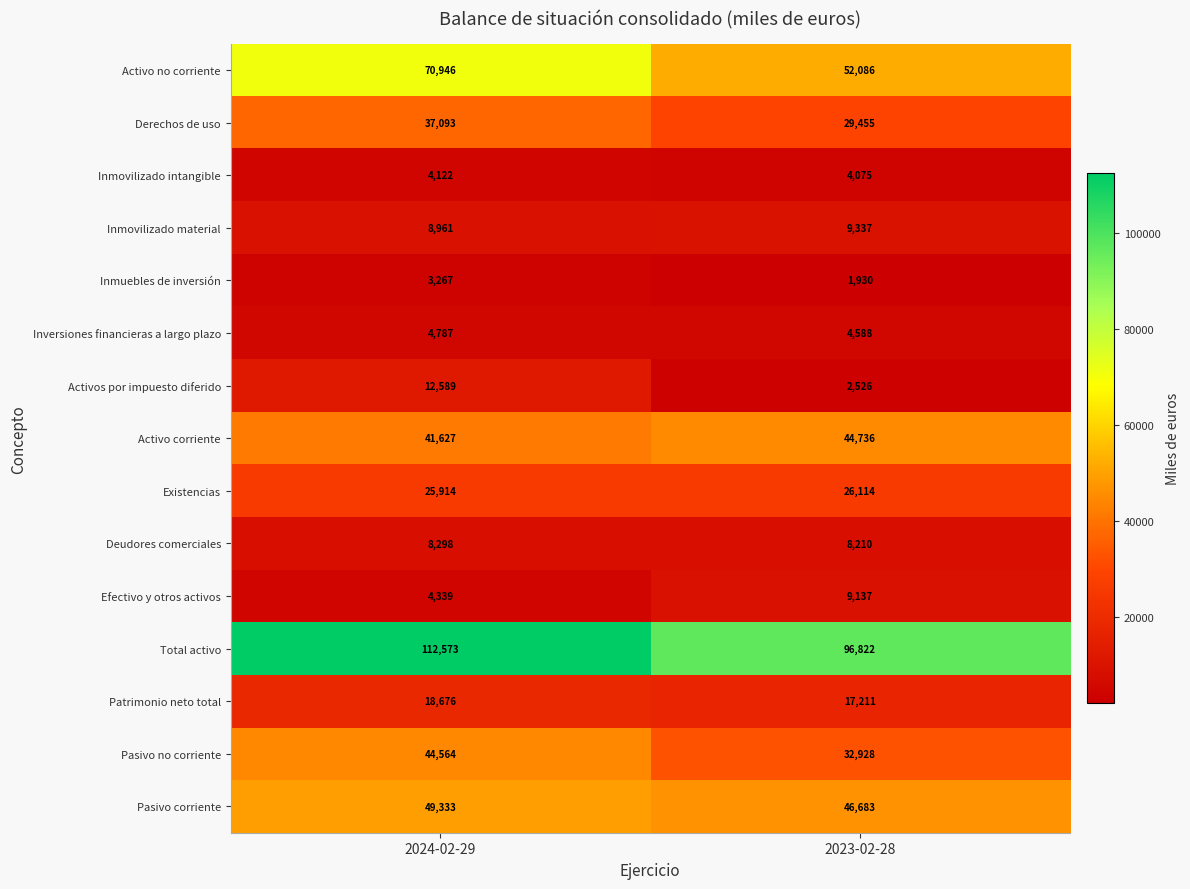

At which category is the sum across all series the highest?

2024-02-29